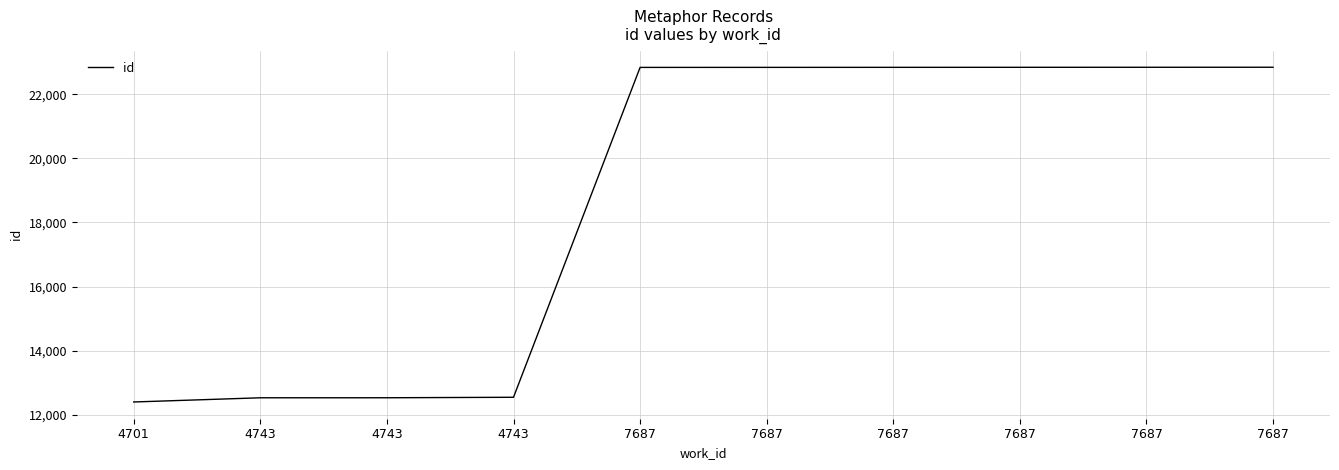

Reading left to right, extract all data points from this chart.

4701=12399	4743=12530	4743=12531	4743=12546	7687=22839	7687=22840	7687=22841	7687=22842	7687=22843	7687=22844